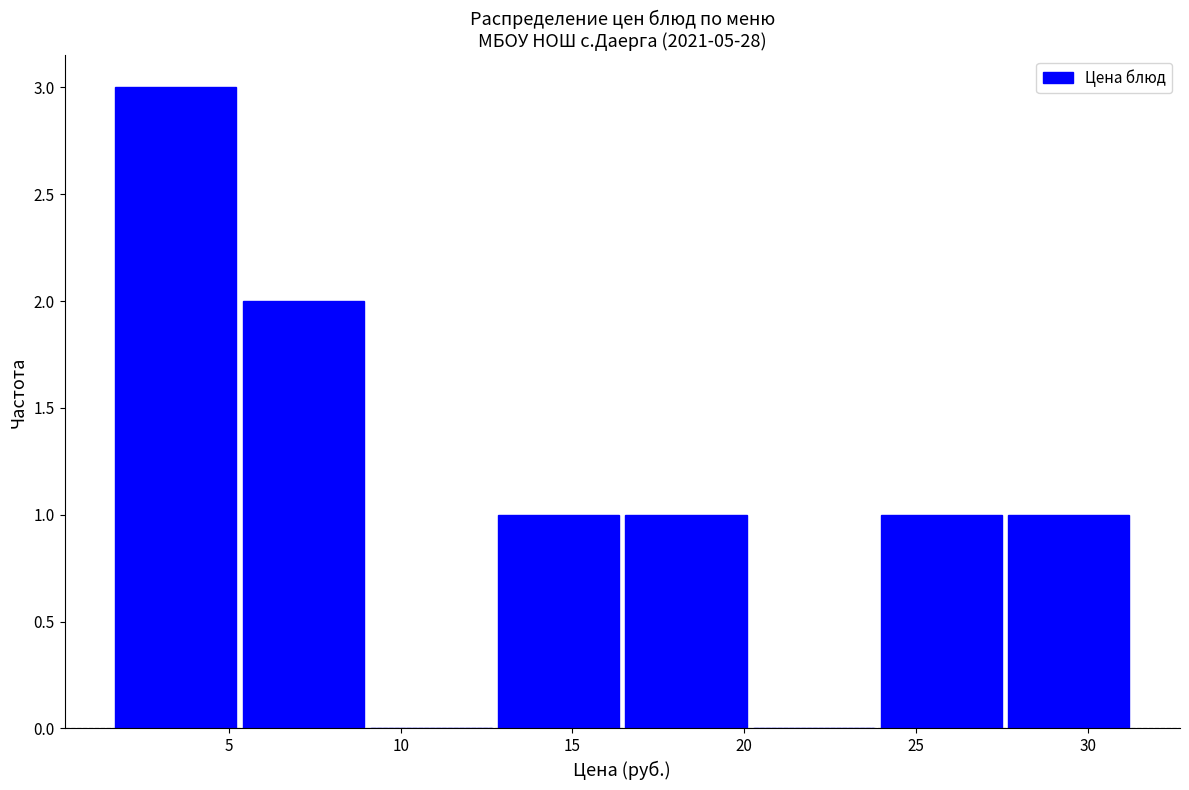

Over which range of the x-axis is the bar tallest?

1.5 to 5.5